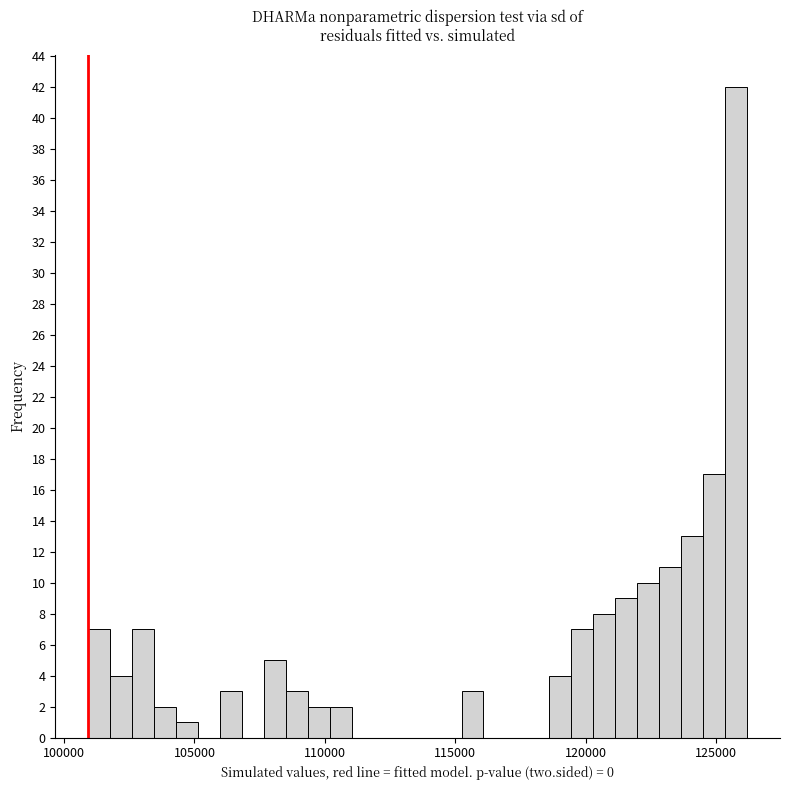

Read against the x-axis, roughly where is the centre of the tallest bar?

126000